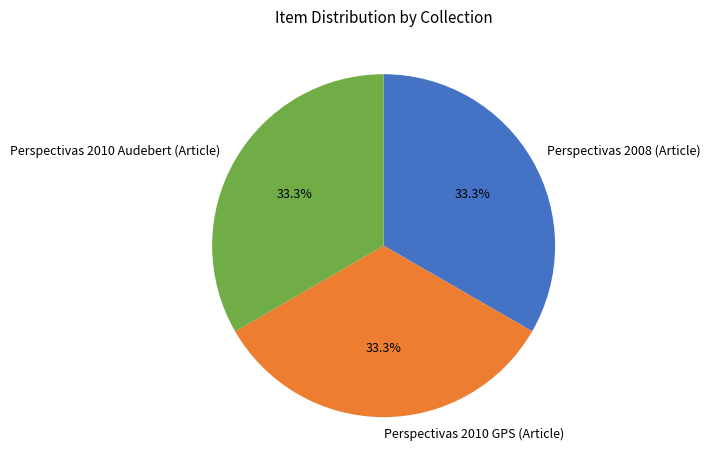

The Perspectivas 2010 GPS (Article) slice represents 33% of the pie. True or false?

True